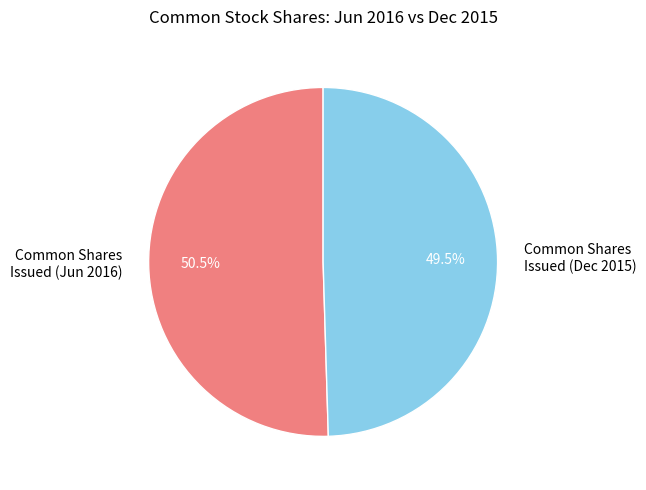

Does Common Shares Issued (Dec 2015) account for over 50% of the chart?

No